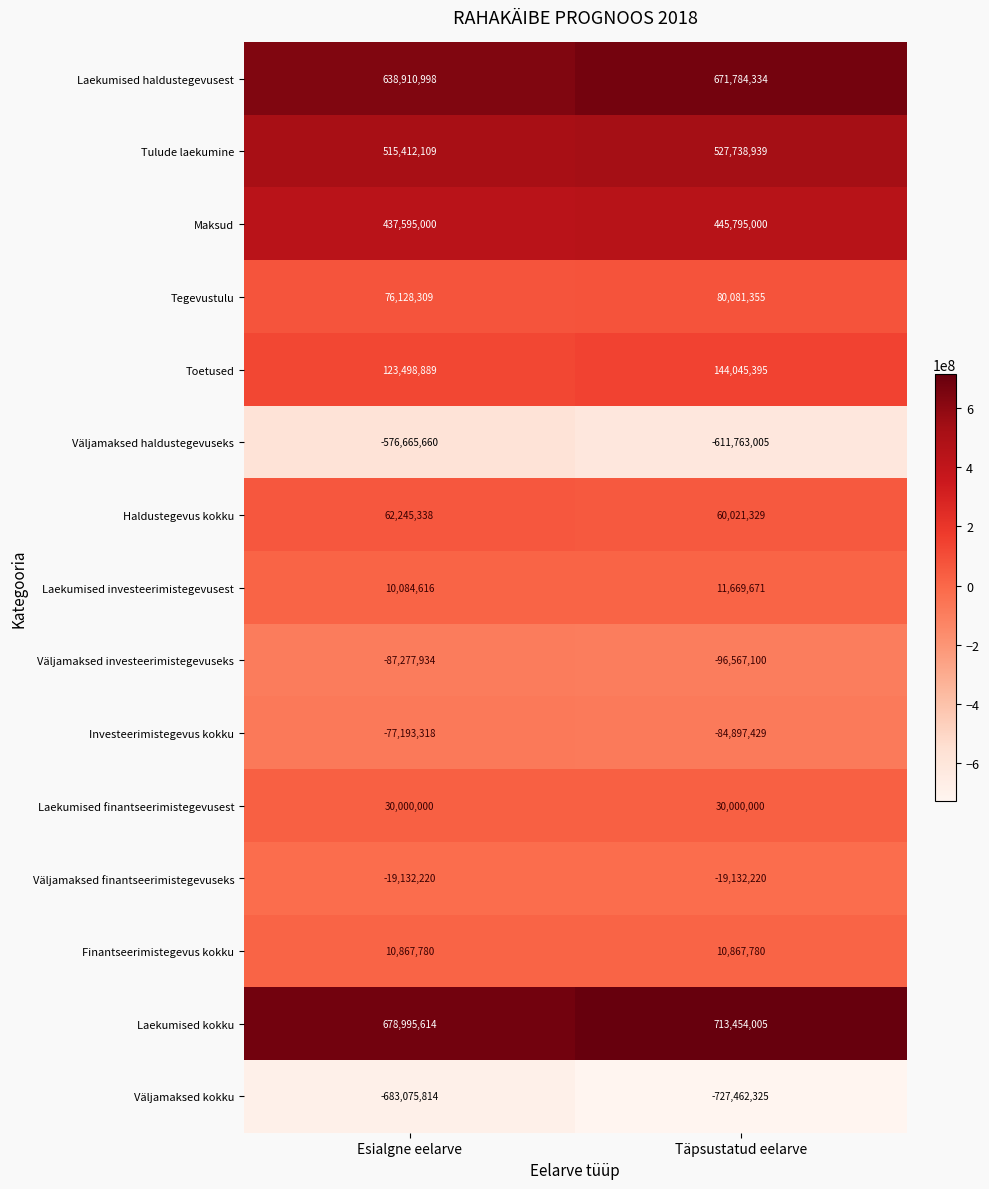

Reading right to left, what are all the values shown in this chart?

Laekumised haldustegevusest: Täpsustatud eelarve=671784334	Esialgne eelarve=638910998
Tulude laekumine: Täpsustatud eelarve=527738939	Esialgne eelarve=515412109
Maksud: Täpsustatud eelarve=445795000	Esialgne eelarve=437595000
Tegevustulu: Täpsustatud eelarve=80081355	Esialgne eelarve=76128309
Toetused: Täpsustatud eelarve=144045395	Esialgne eelarve=123498889
Väljamaksed haldustegevuseks: Täpsustatud eelarve=-611763005	Esialgne eelarve=-576665660
Haldustegevus kokku: Täpsustatud eelarve=60021329	Esialgne eelarve=62245338
Laekumised investeerimistegevusest: Täpsustatud eelarve=11669671	Esialgne eelarve=10084616
Väljamaksed investeerimistegevuseks: Täpsustatud eelarve=-96567100	Esialgne eelarve=-87277934
Investeerimistegevus kokku: Täpsustatud eelarve=-84897429	Esialgne eelarve=-77193318
Laekumised finantseerimistegevusest: Täpsustatud eelarve=30000000	Esialgne eelarve=30000000
Väljamaksed finantseerimistegevuseks: Täpsustatud eelarve=-19132220	Esialgne eelarve=-19132220
Finantseerimistegevus kokku: Täpsustatud eelarve=10867780	Esialgne eelarve=10867780
Laekumised kokku: Täpsustatud eelarve=713454005	Esialgne eelarve=678995614
Väljamaksed kokku: Täpsustatud eelarve=-727462325	Esialgne eelarve=-683075814